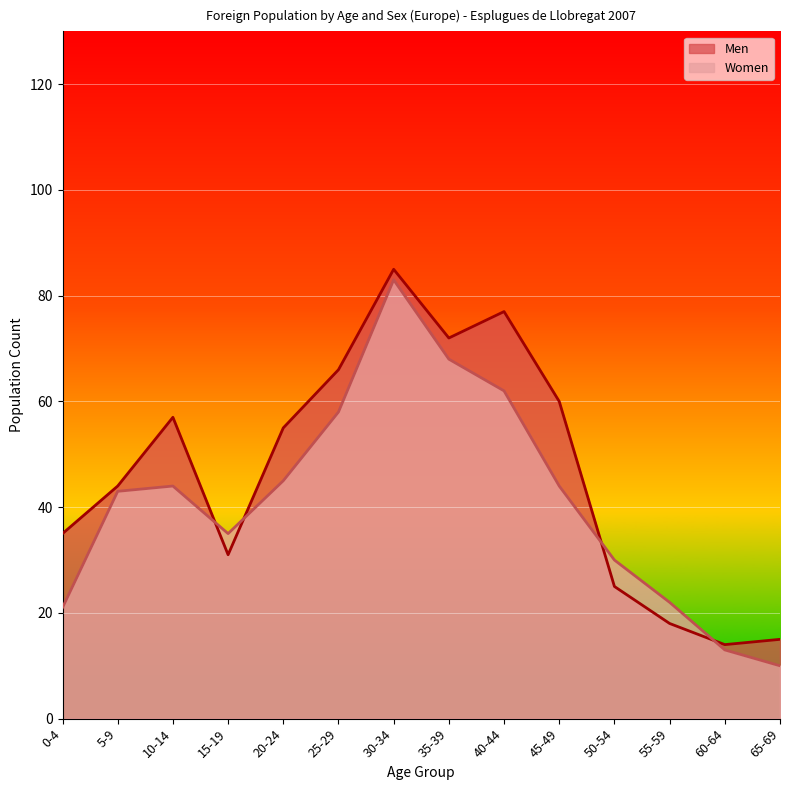

List the labels in order of Women value, smallest first.

65-69, 60-64, 0-4, 55-59, 50-54, 15-19, 5-9, 10-14, 45-49, 20-24, 25-29, 40-44, 35-39, 30-34